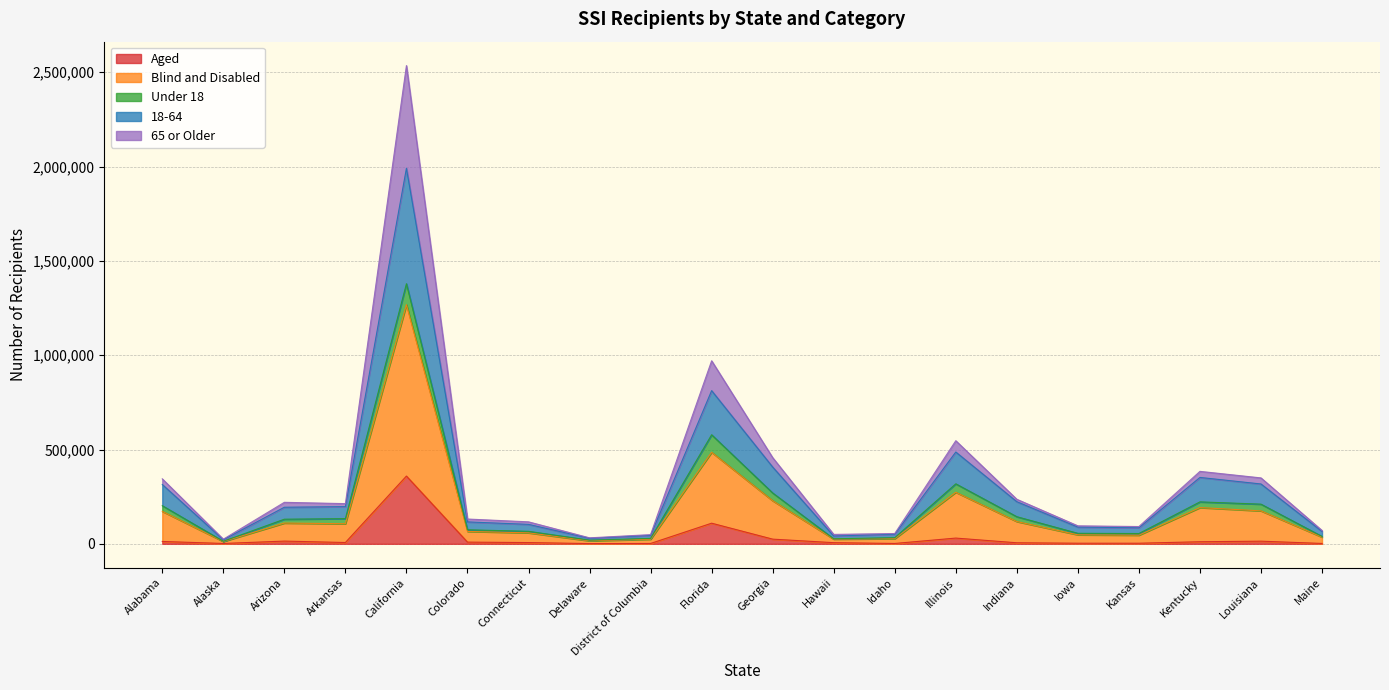

At which category is the sum across all series the highest?

California